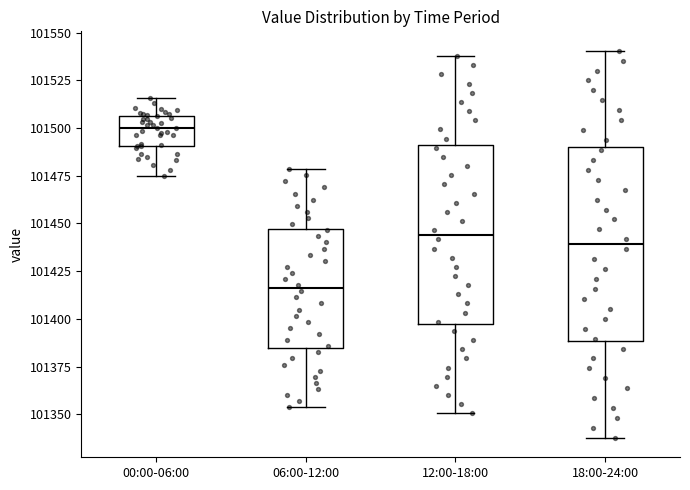

Reading left to right, read every box against the y-axis: the position of its median line, the range the box covers, and the ends of its whiskers. The values are not printed on the chart, so give them approximately, as read against the axis.

00:00-06:00: median 101500, box 101490 to 101505, whiskers 101475 to 101515
06:00-12:00: median 101415, box 101385 to 101445, whiskers 101355 to 101480
12:00-18:00: median 101445, box 101395 to 101490, whiskers 101350 to 101540
18:00-24:00: median 101440, box 101390 to 101490, whiskers 101340 to 101540